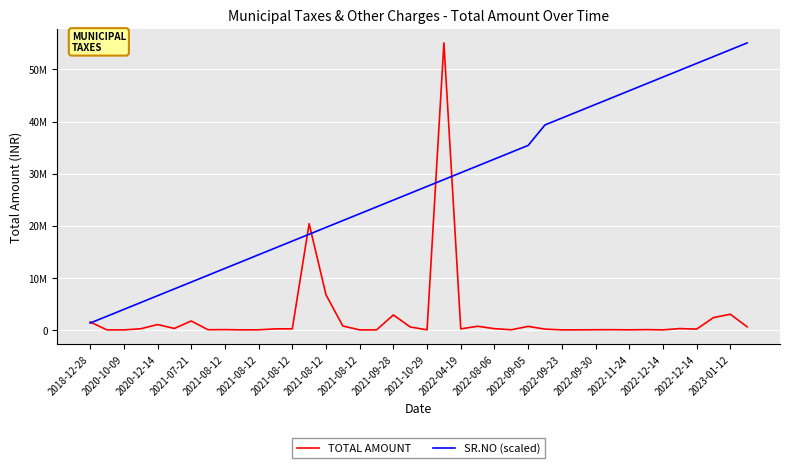

What are all the series names shown in the legend?

TOTAL AMOUNT, SR.NO (scaled)